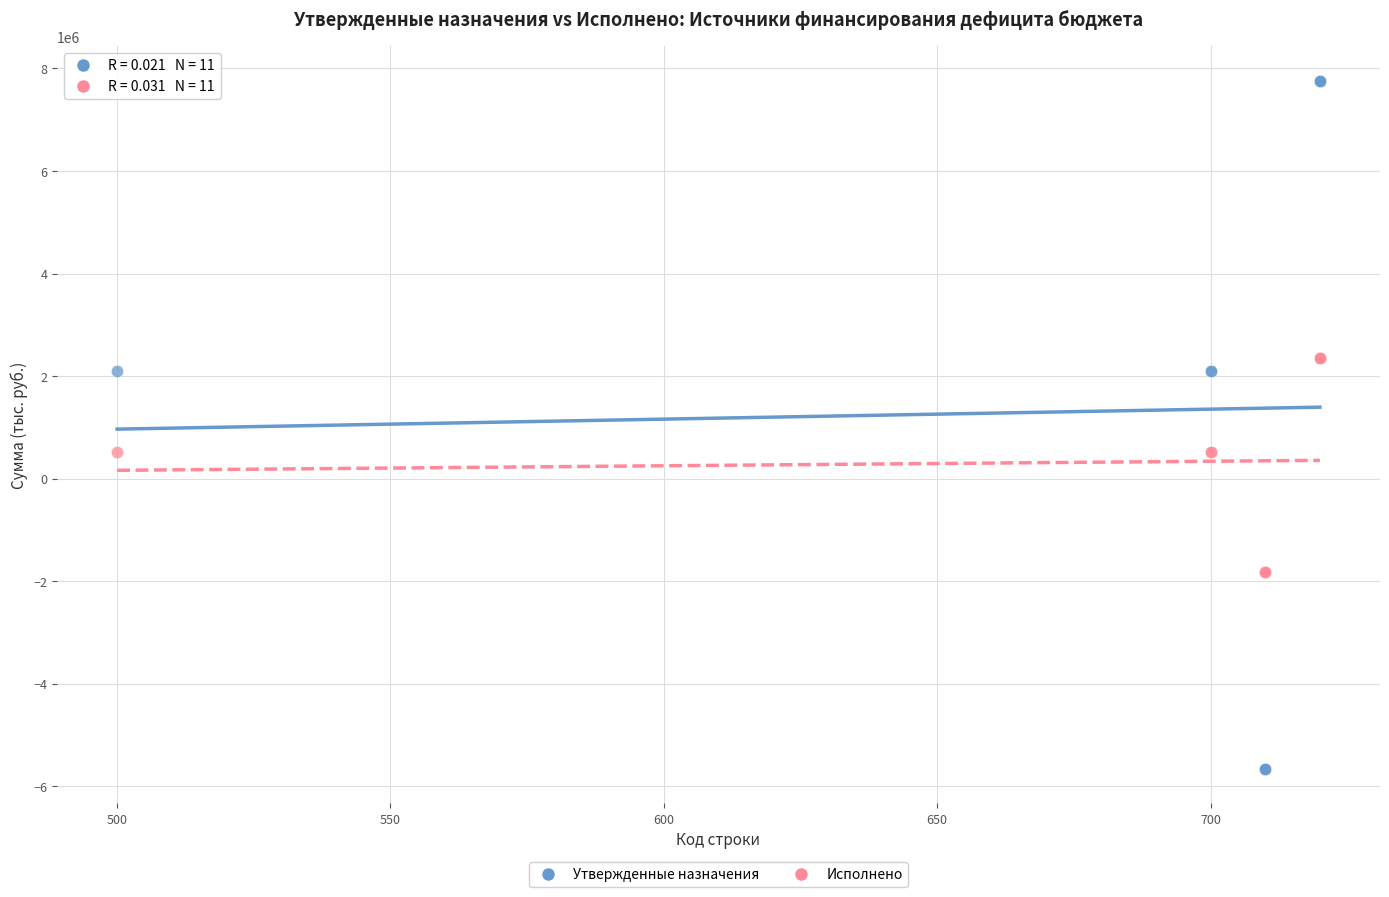

What is the X range (max minus min) for the scatter plot?

220.0